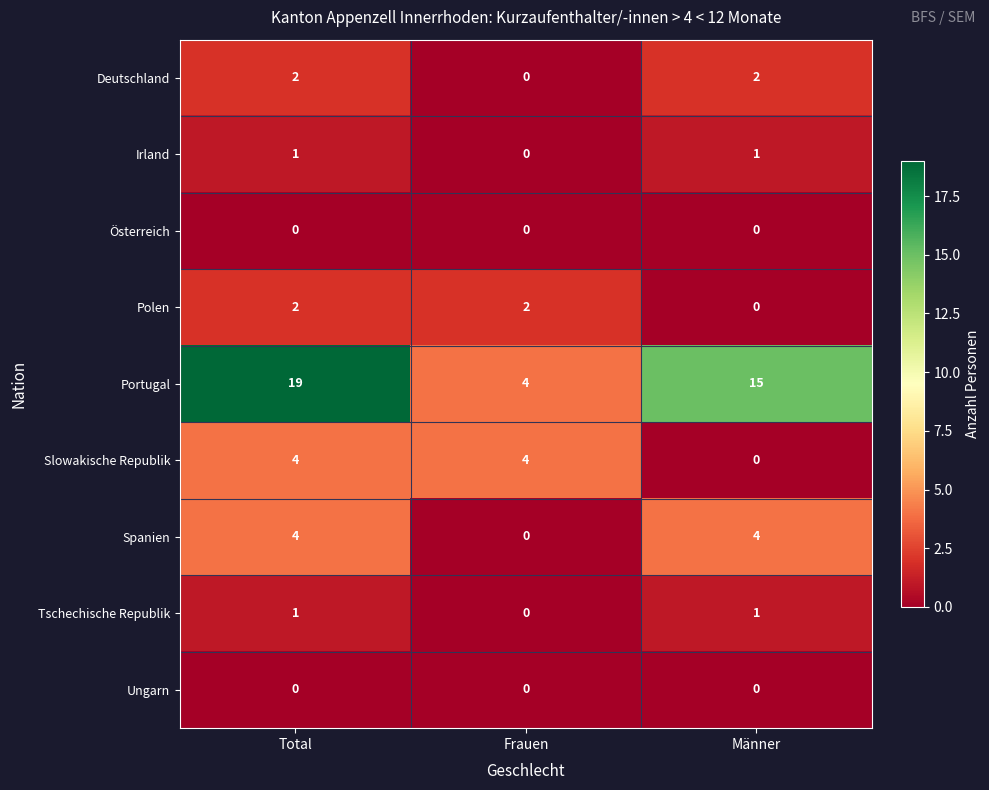

Which series changed the most between Total and Frauen?

Portugal